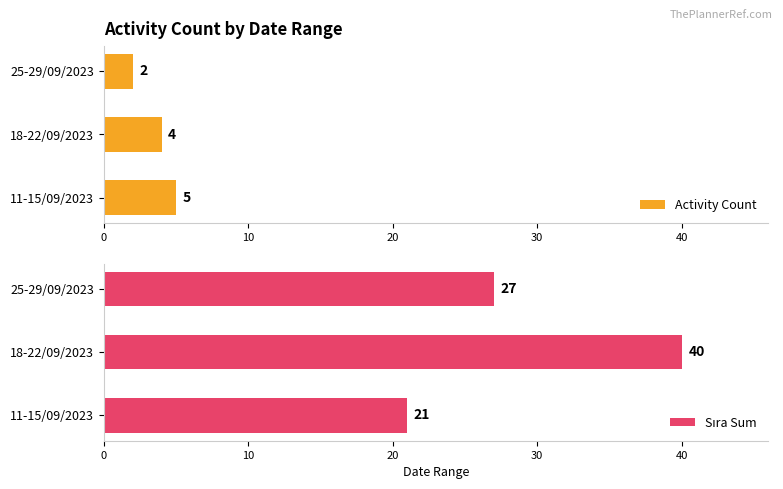

Which series has the largest range (max minus min)?

Sıra Sum